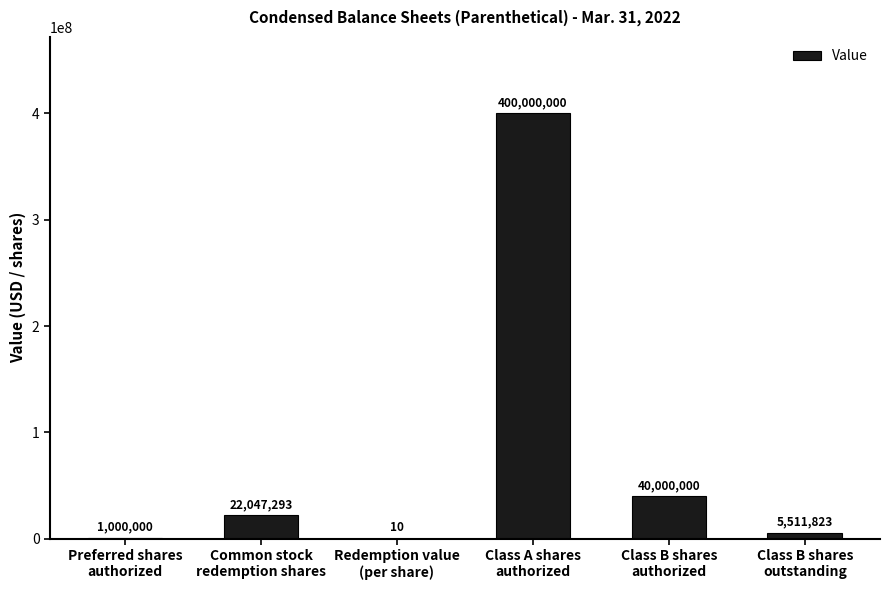

The chart shows a value of 210314664 at Class A shares
authorized. True or false?

False